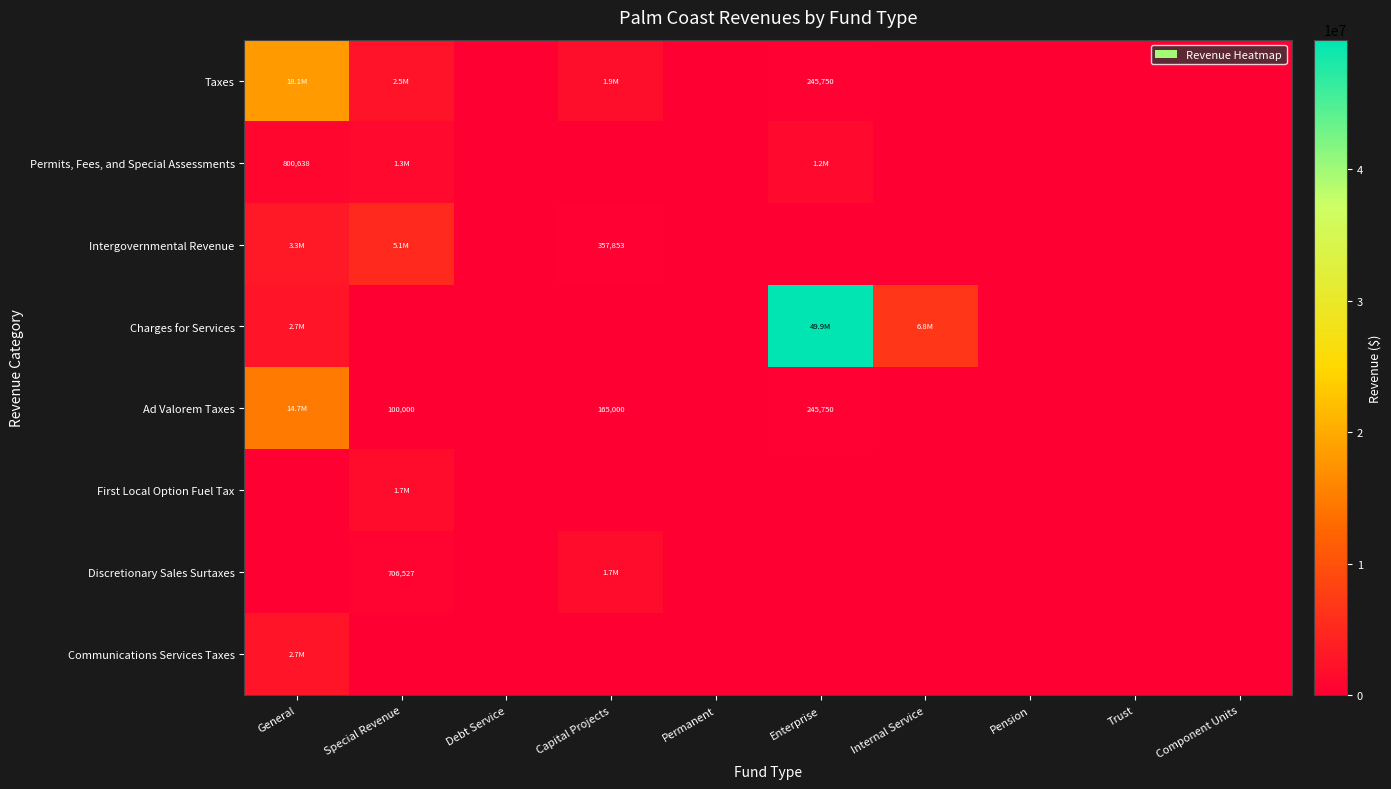

At which label does Communications Services Taxes reach its peak?

General